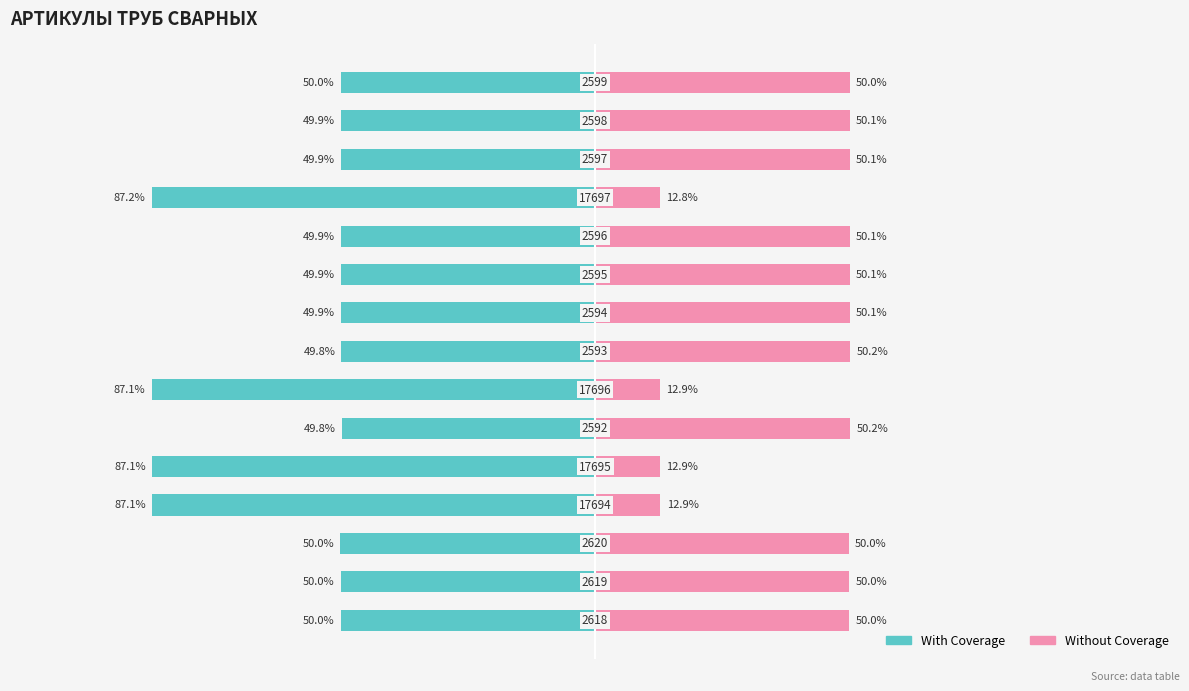

The Without Coverage series shows 12.9 at 4. True or false?

True